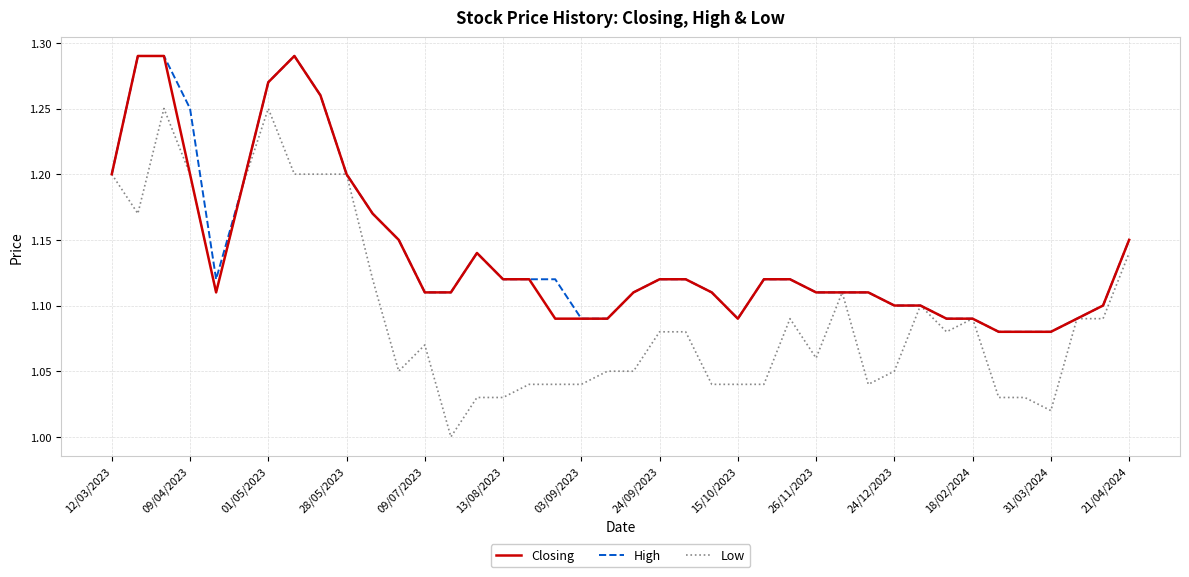

Which series has the widest spread of values?

Low